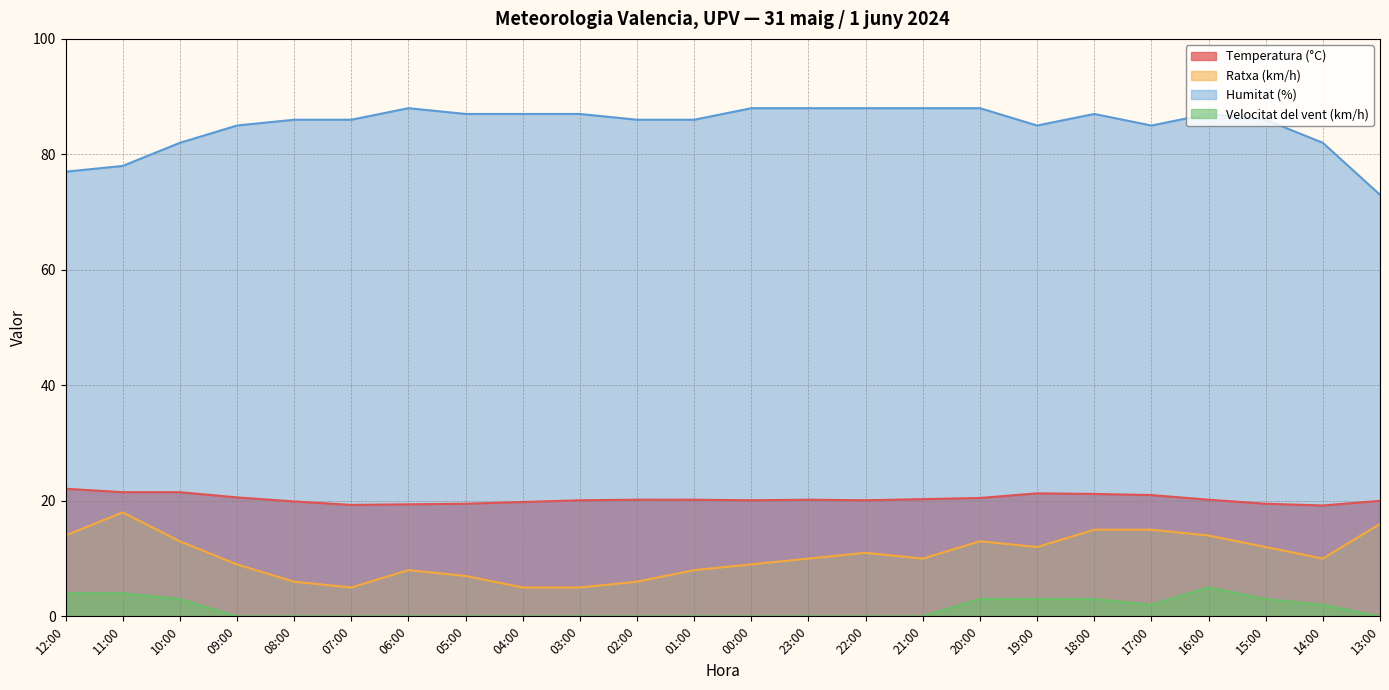

List the series in order of their peak value, lowest first.

Velocitat del vent (km/h), Ratxa (km/h), Temperatura (°C), Humitat (%)